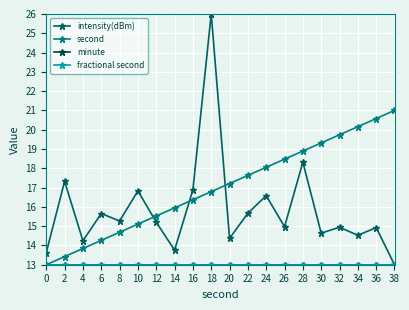

The intensity(dBm) series shows 15.7 at 22. True or false?

True